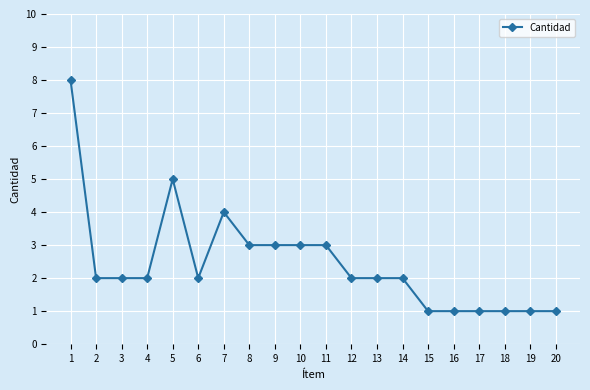

What is the ratio of the value at 7 to the value at 2?

2.0